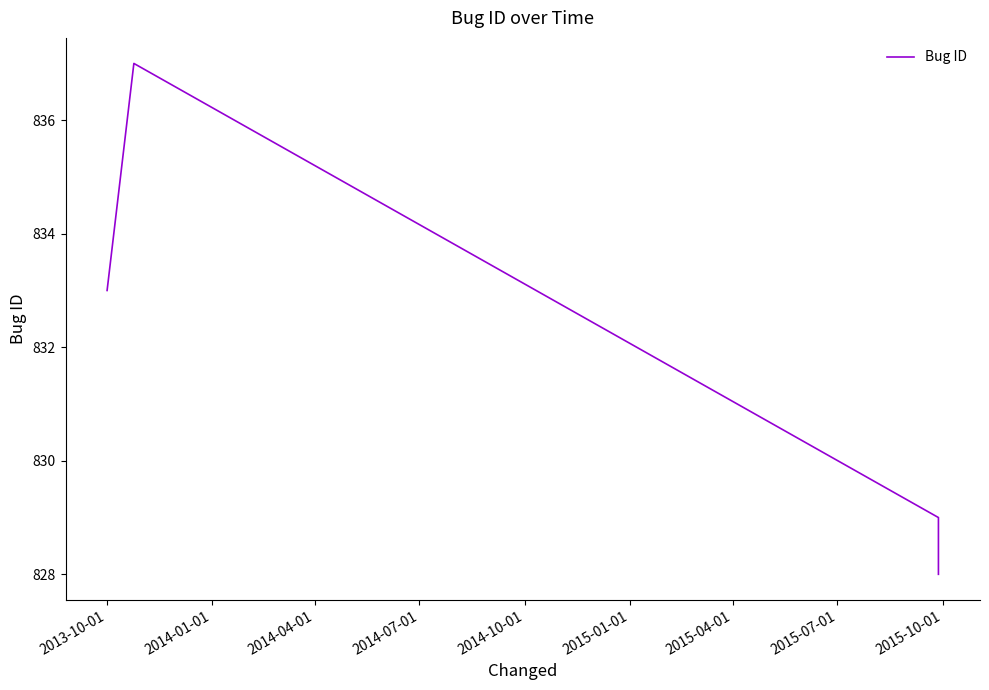

How many lines are shown in the chart?

1